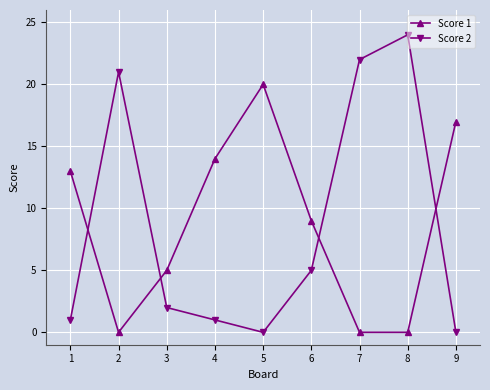

Rank the series by their average value, from highest to lowest.

Score 1, Score 2